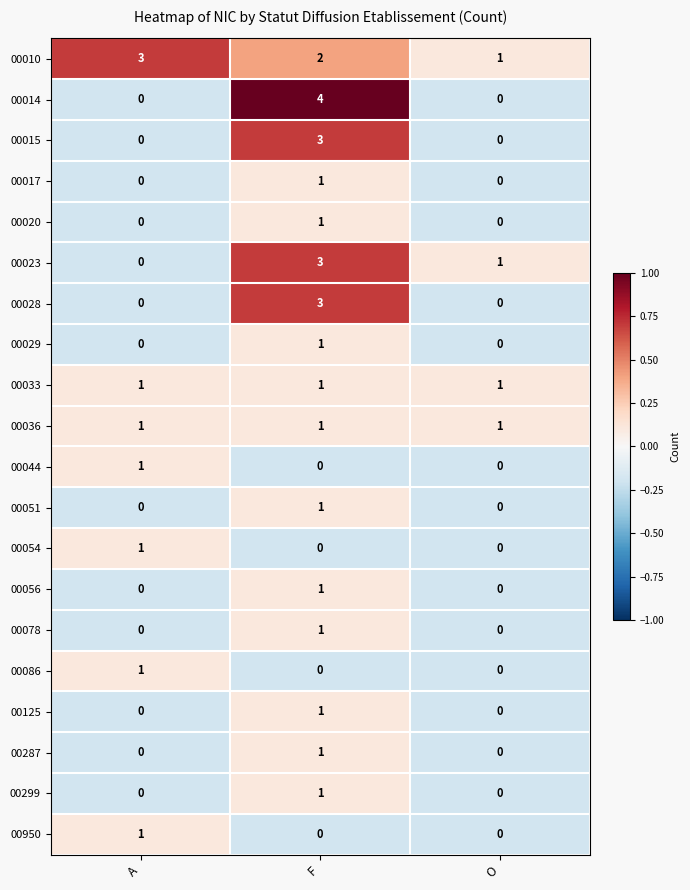

True or false: 00086 has a value of 0 at O.

True